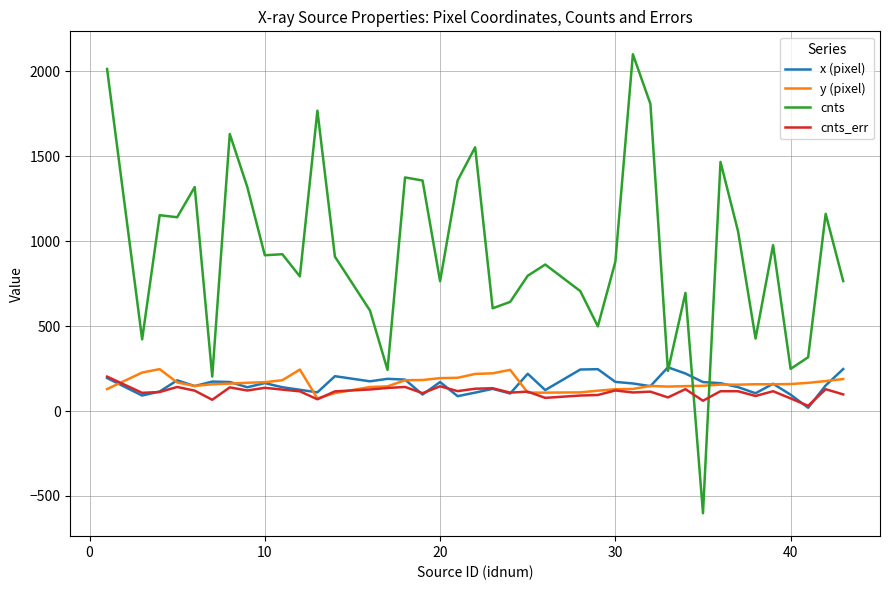

What is the minimum value for y (pixel)?

74.3